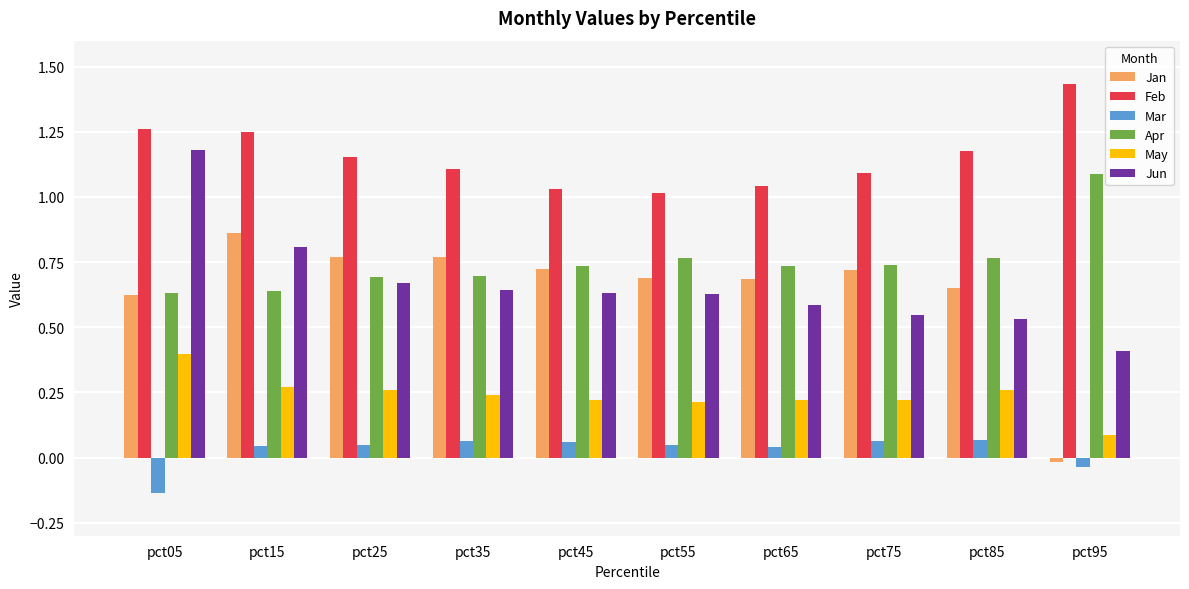

What are all the series names shown in the legend?

Jan, Feb, Mar, Apr, May, Jun